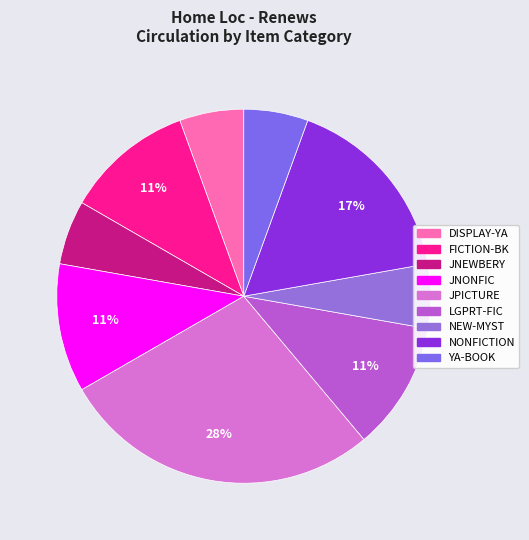

Is LGPRT-FIC the majority of the pie?

No